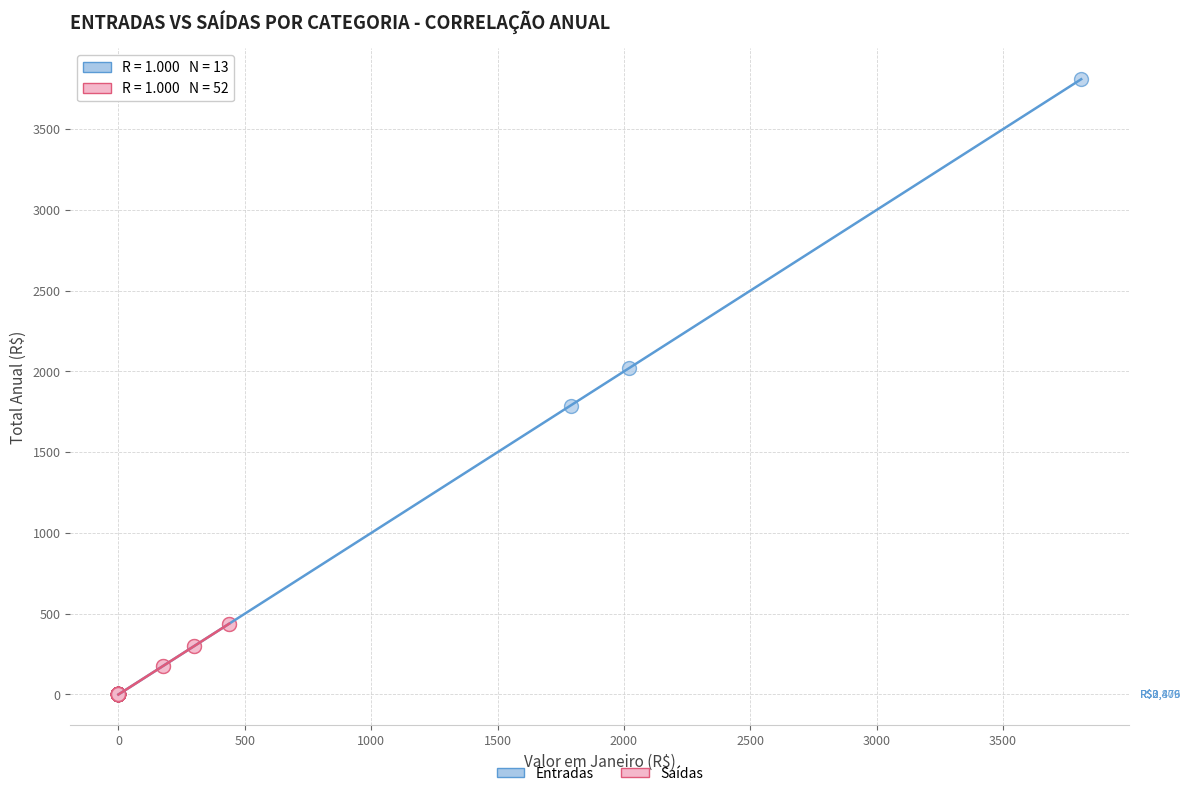

Which series has the widest spread of Y values?

Entradas